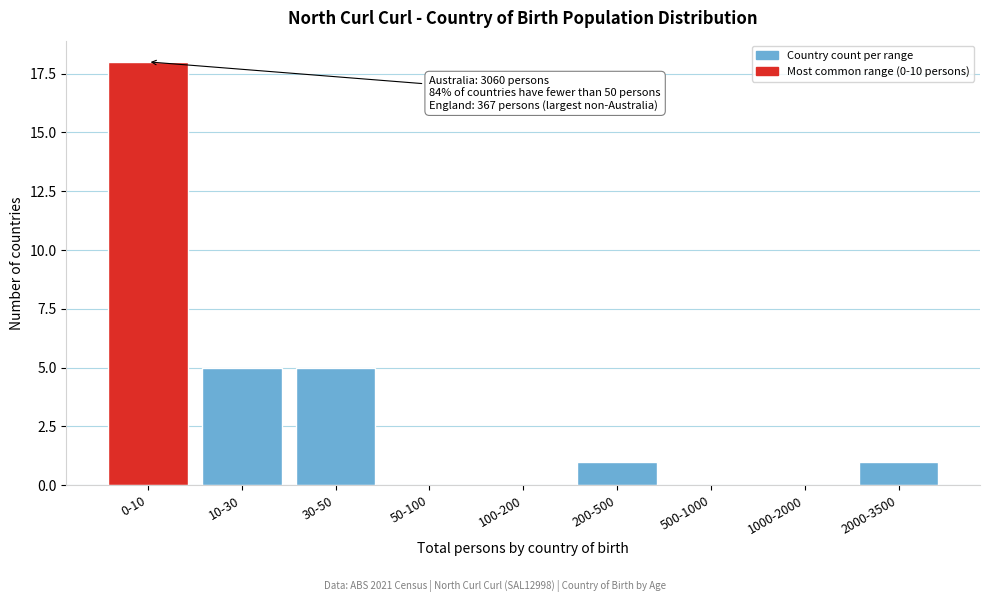

Reading right to left, what are all the values shown in this chart?

2000-3500=1	1000-2000=0	500-1000=0	200-500=1	100-200=0	50-100=0	30-50=5	10-30=5	0-10=18